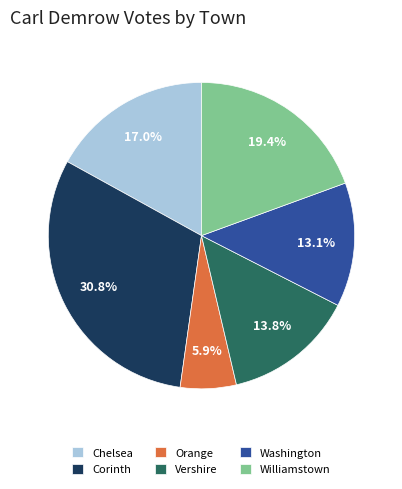

Approximately how many times larger is the value at Williamstown compared to Vershire?

1.4